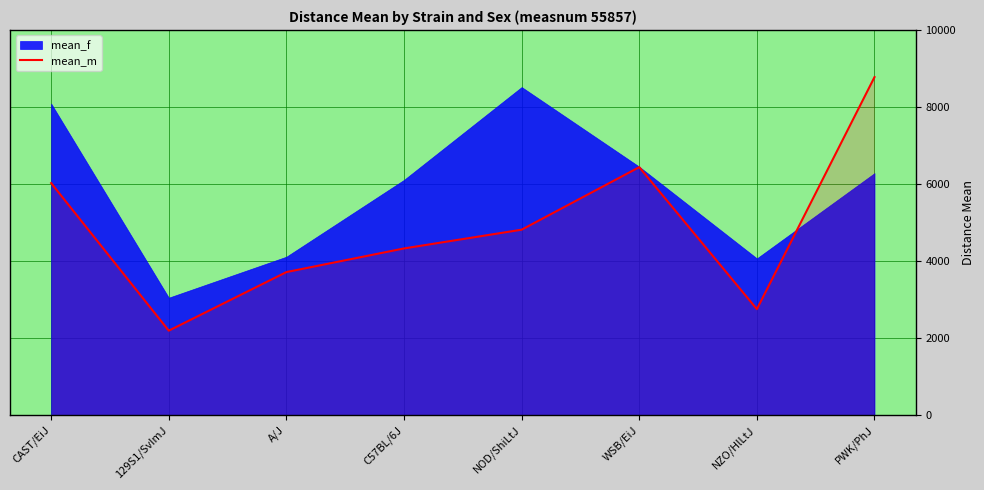

The value at PWK/PhJ is 8775. True or false?

True